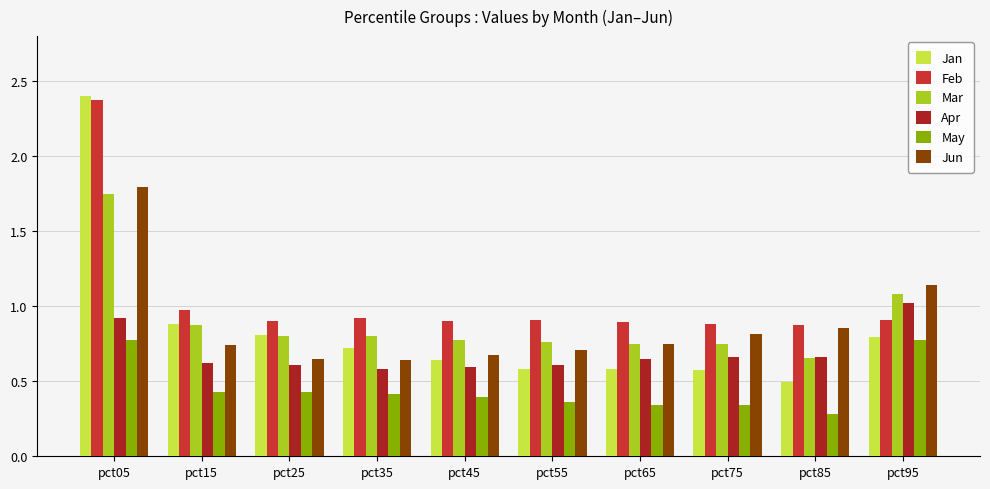

Which series has the largest total across all categories?

Feb